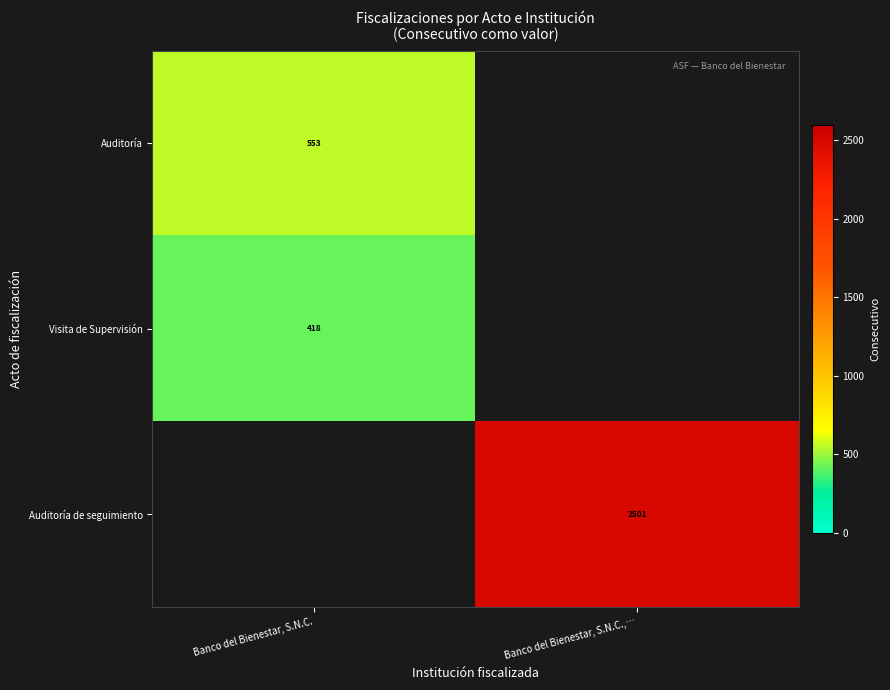

Which category has the highest value across all series?

Banco del Bienestar, S.N.C.,…